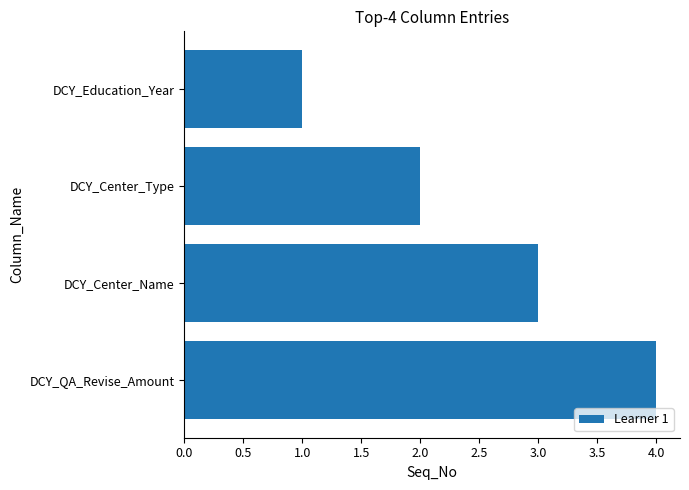

What position from the top is DCY_Education_Year?

1